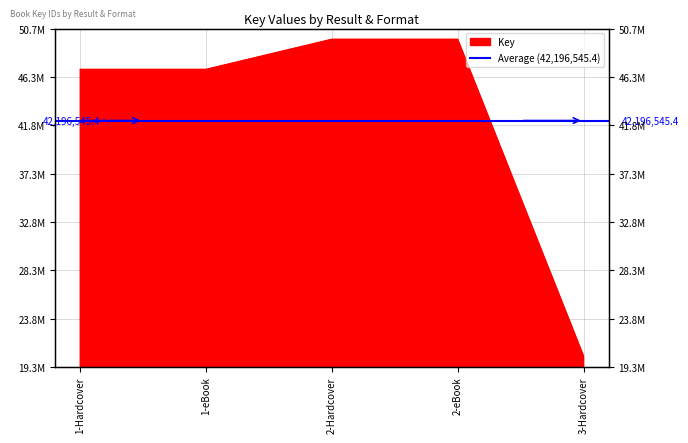

What is the sum of the values at 1-eBook and 3-Hardcover?

67292257